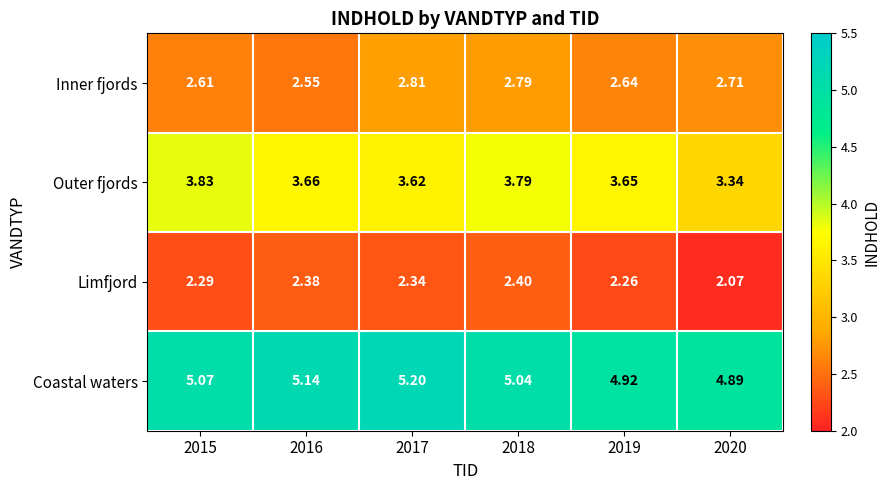

Which series has the largest total across all categories?

Coastal waters